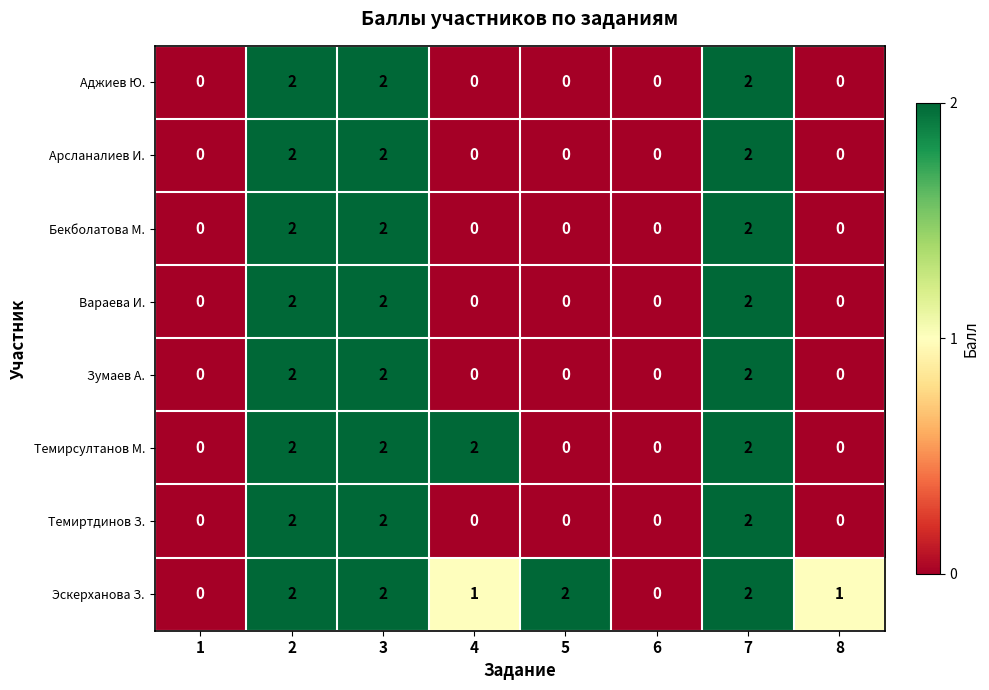

Between 1 and 8, which series saw the biggest shift?

Эскерханова З.